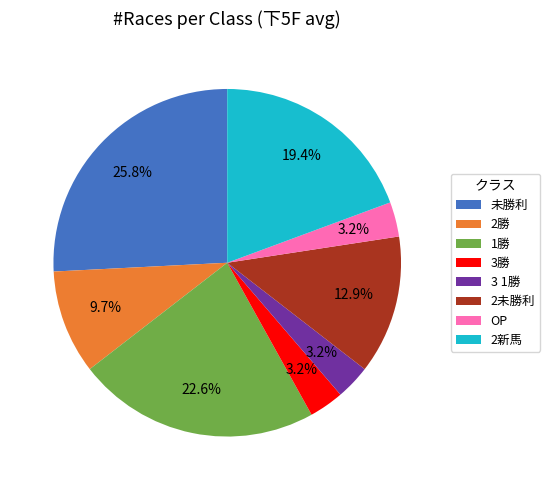

How many segments does this pie chart have?

8